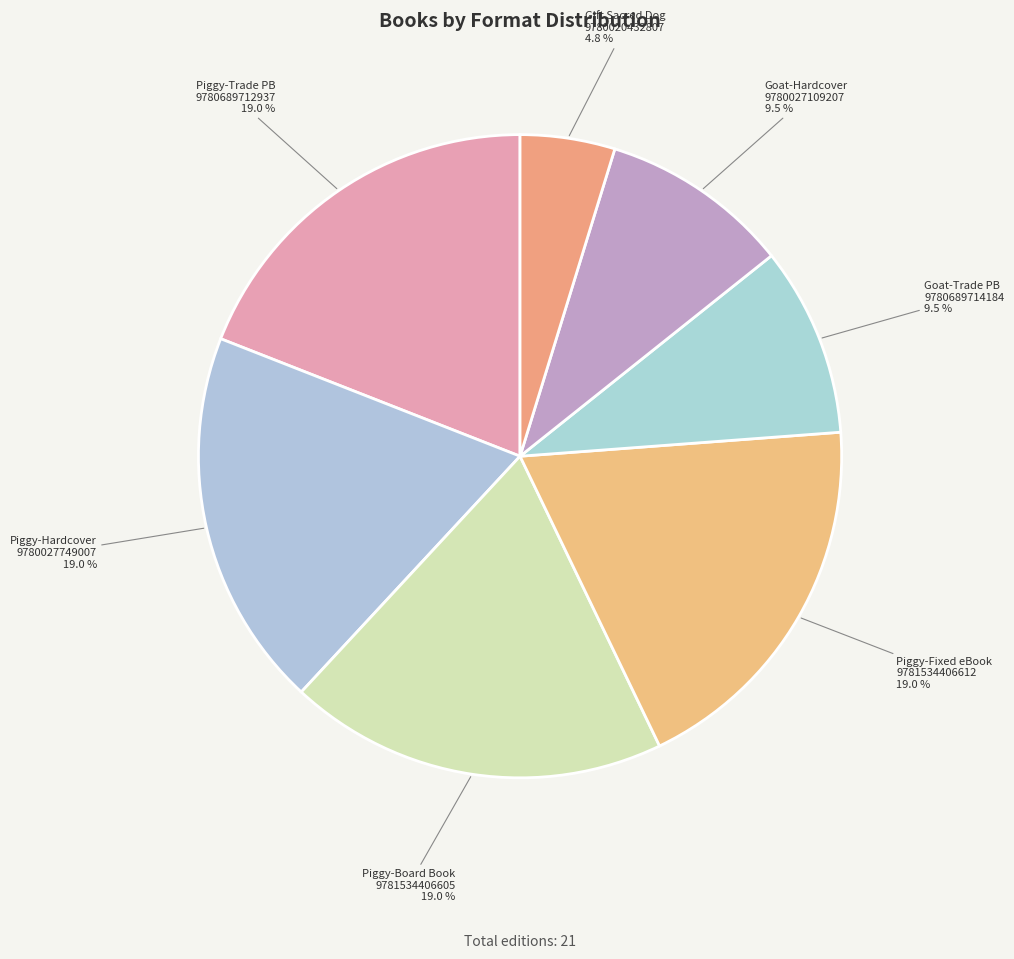

Which category has the smallest portion of the pie?

Gift Sacred Dog 9780020432807